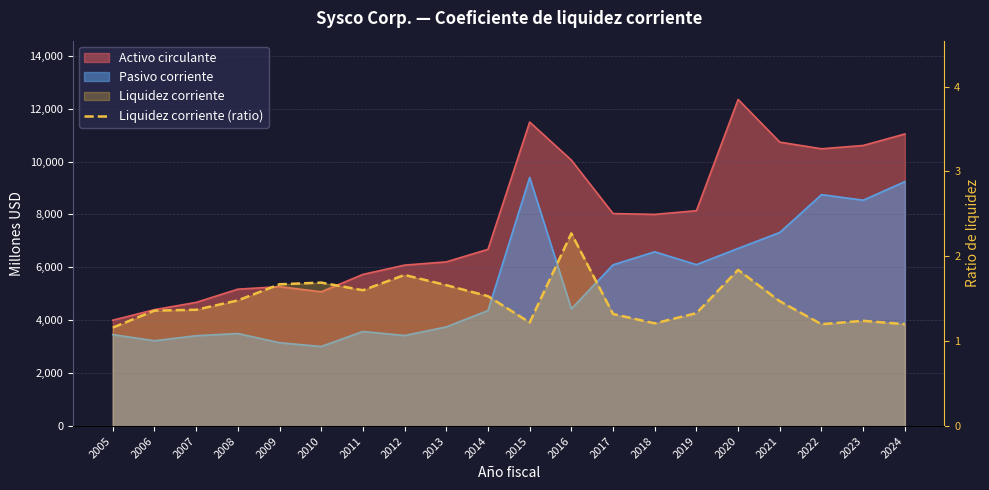

How many lines are shown in the chart?

1